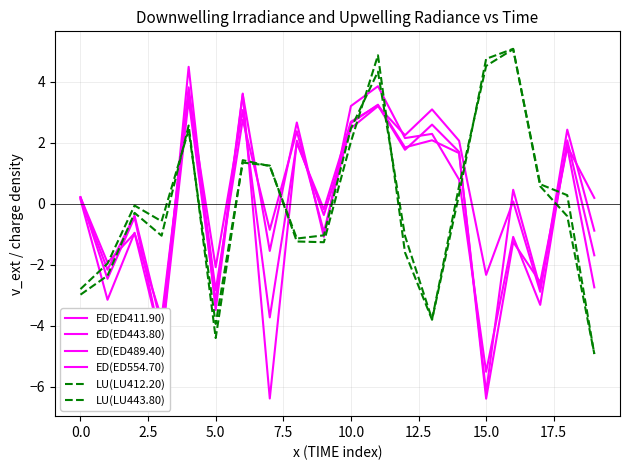

How many lines are shown in the chart?

6